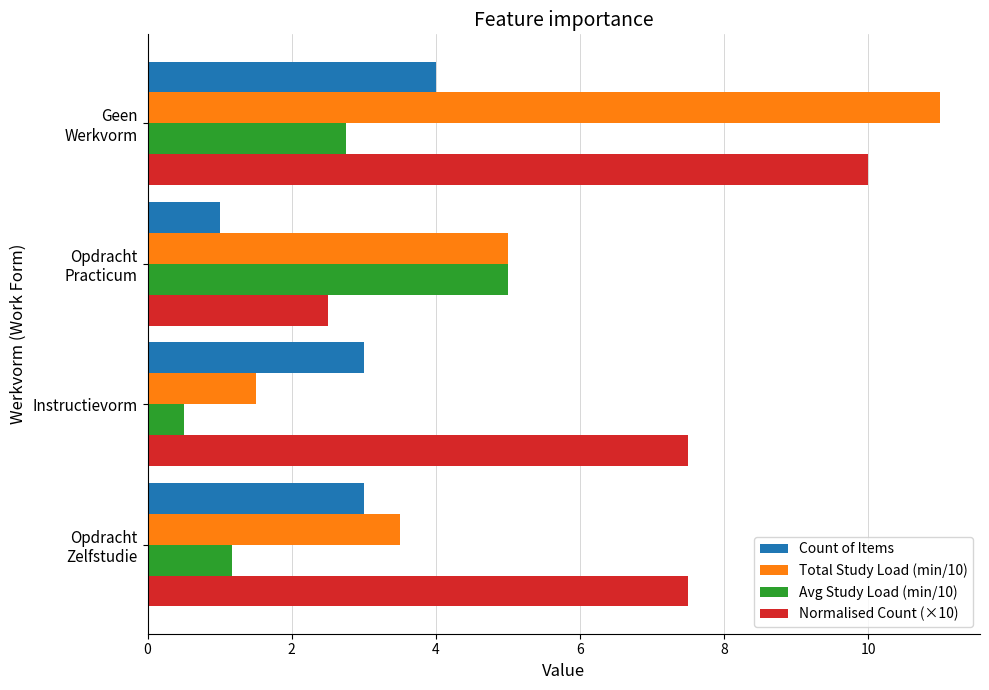

What is the sum of all Total Study Load (min/10) values?

21.0